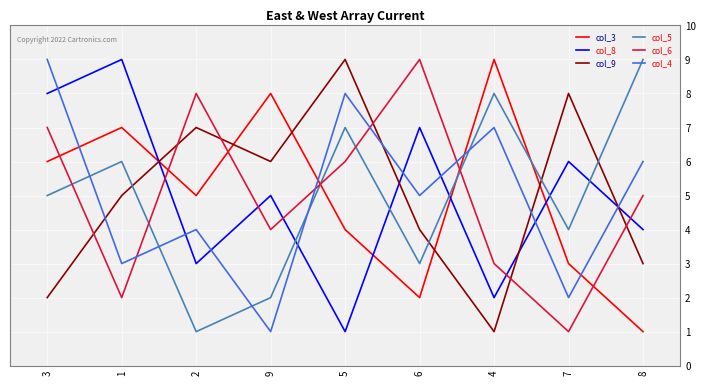

How many lines are shown in the chart?

6